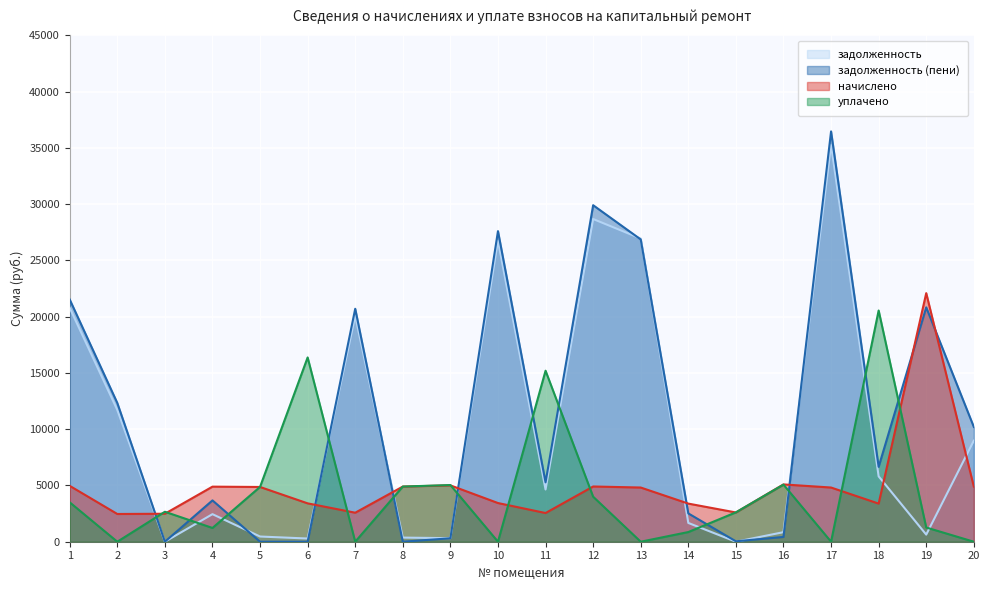

What value does the задолженность series have at 16?

848.9